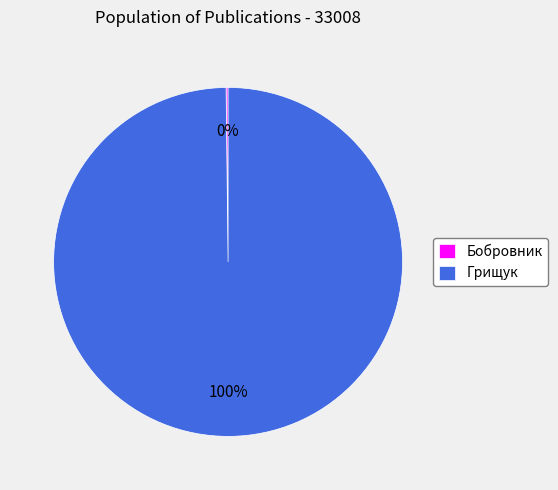

To the nearest percent, what is the average slice percentage?

50%